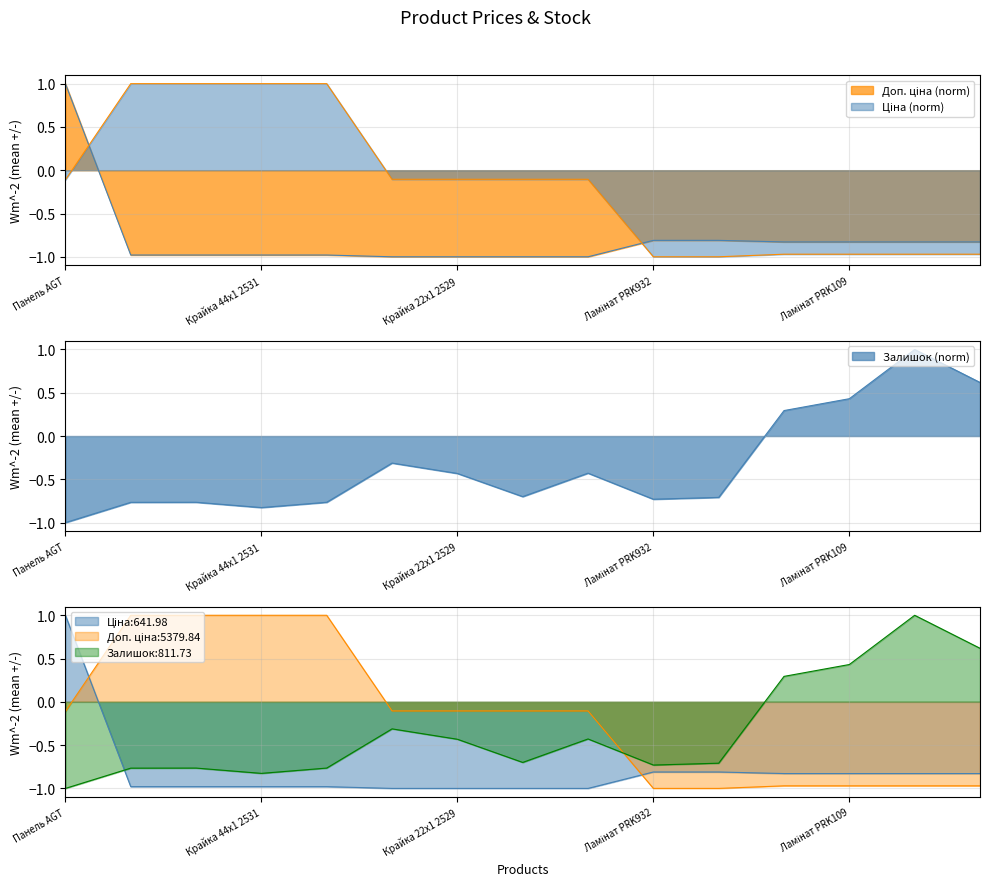

True or false: Доп. ціна has a value of -0.1 at Крайка 22x1 2531.

True